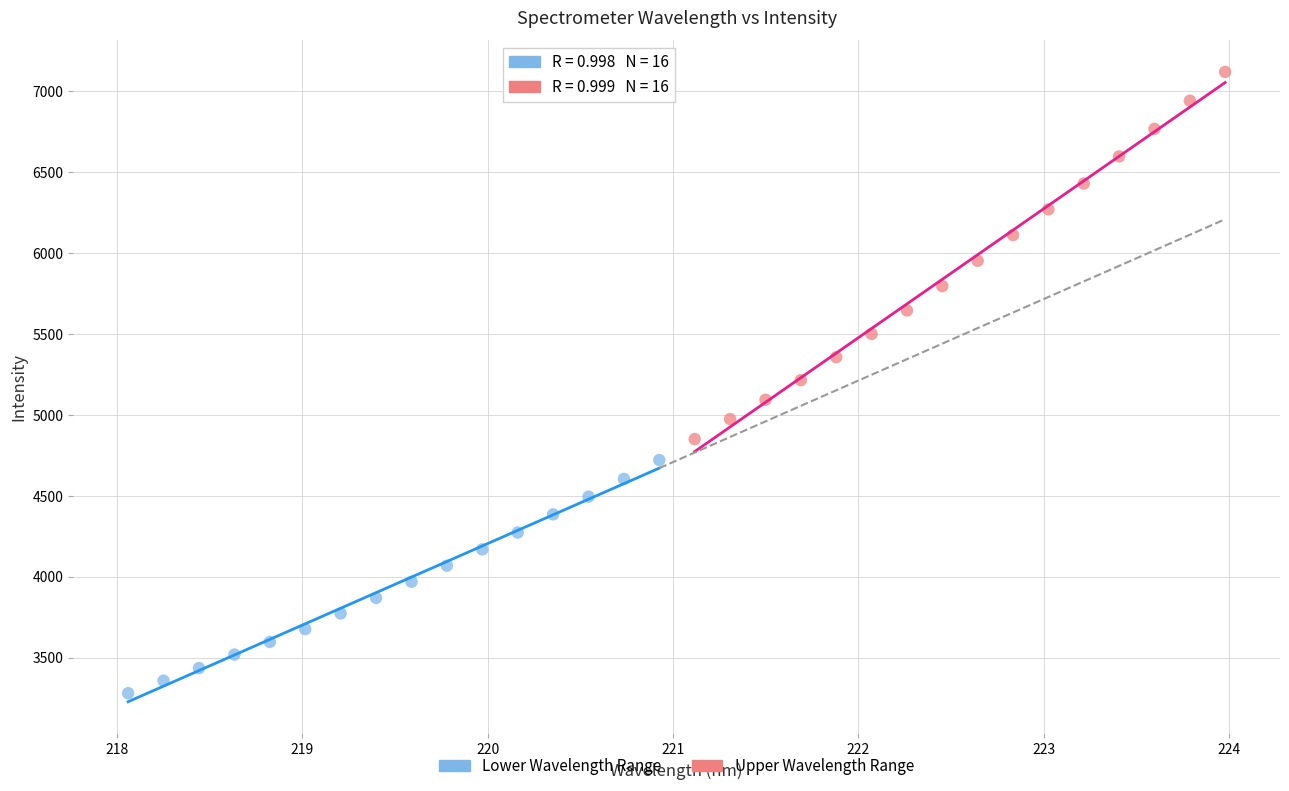

Which series contains the highest Y value?

Upper Wavelength Range